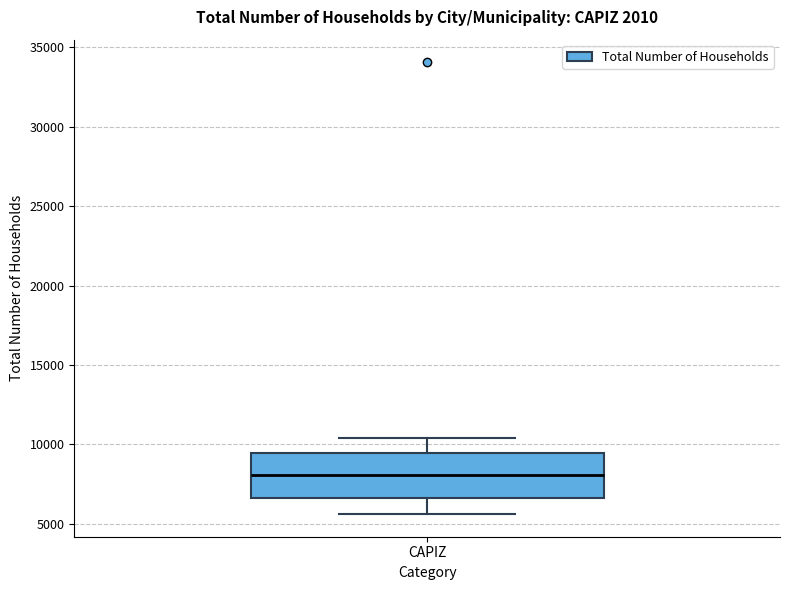

Transcribe this box plot: give where the median line is, the range the box spans, and where the two whiskers end, as read against the y-axis. The values are not printed on the chart, so give them approximately, as read against the axis.

median 8000, box 6500 to 9500, whiskers 5500 to 10500